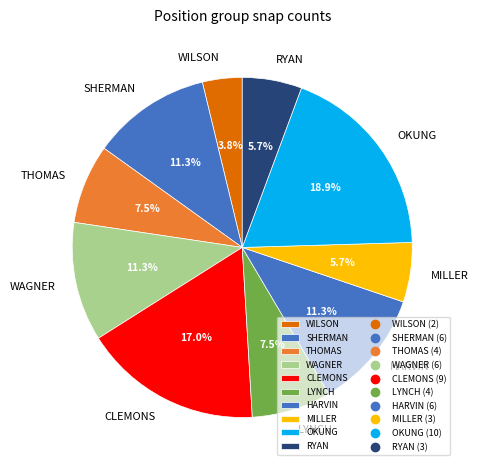

To the nearest percent, what percentage of the pie is CLEMONS?

17%